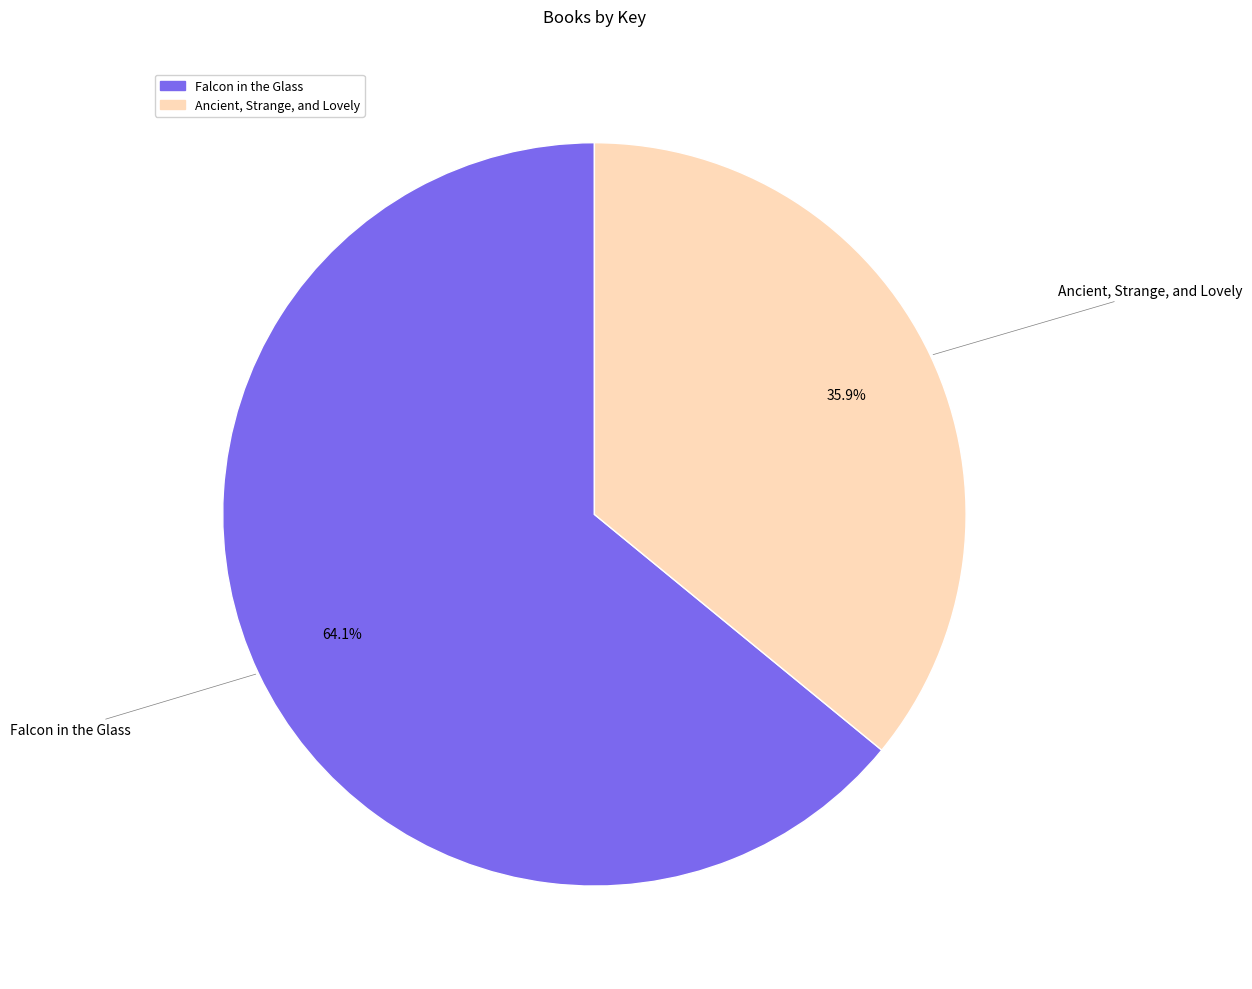

What is the largest slice in the pie chart?

Falcon in the Glass